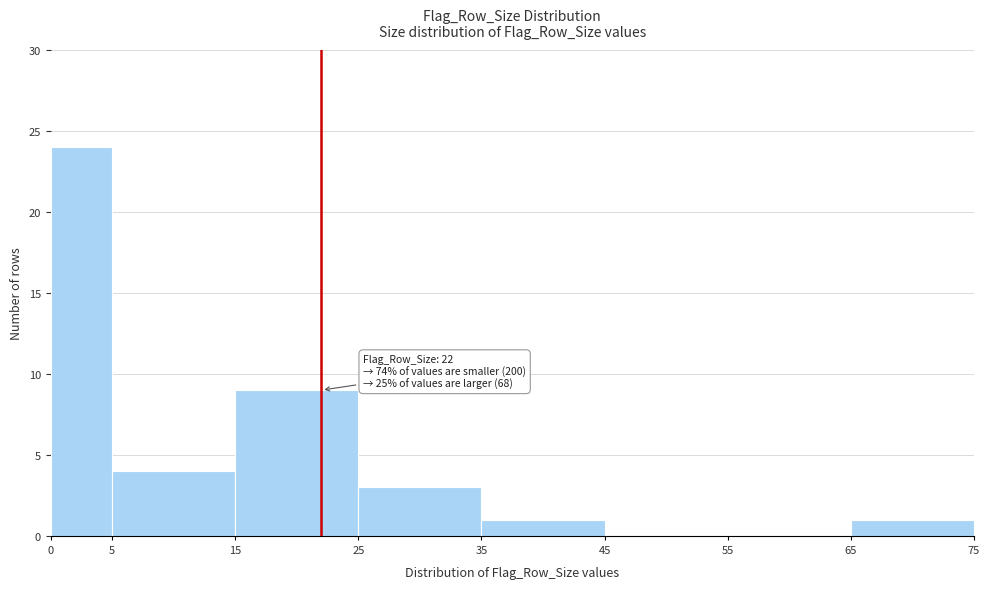

Which range on the x-axis has the tallest bar?

0 to 5